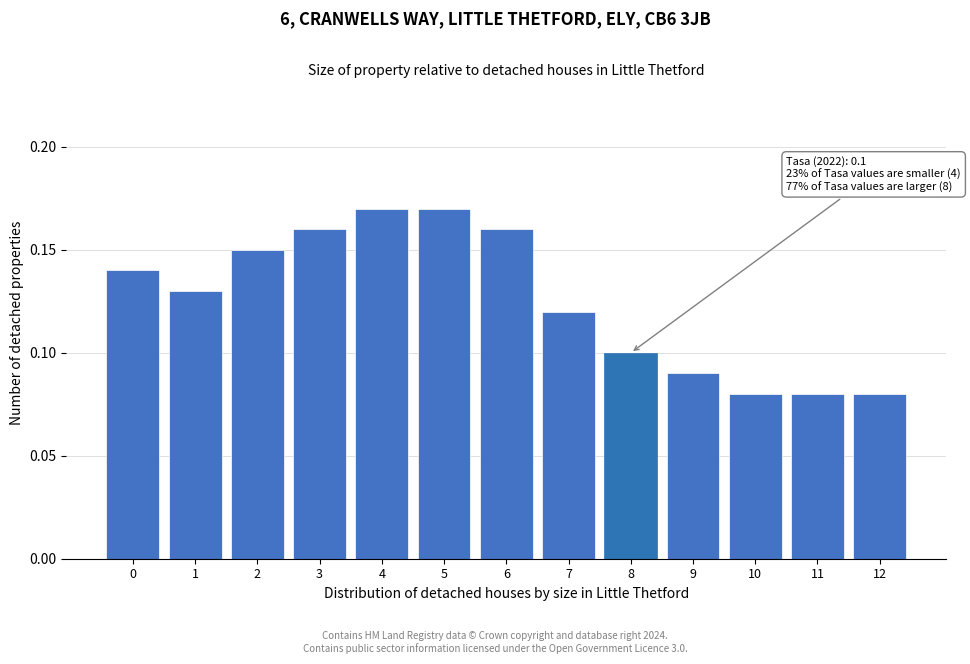

Is it true that the value at 4 is 0.3?

False